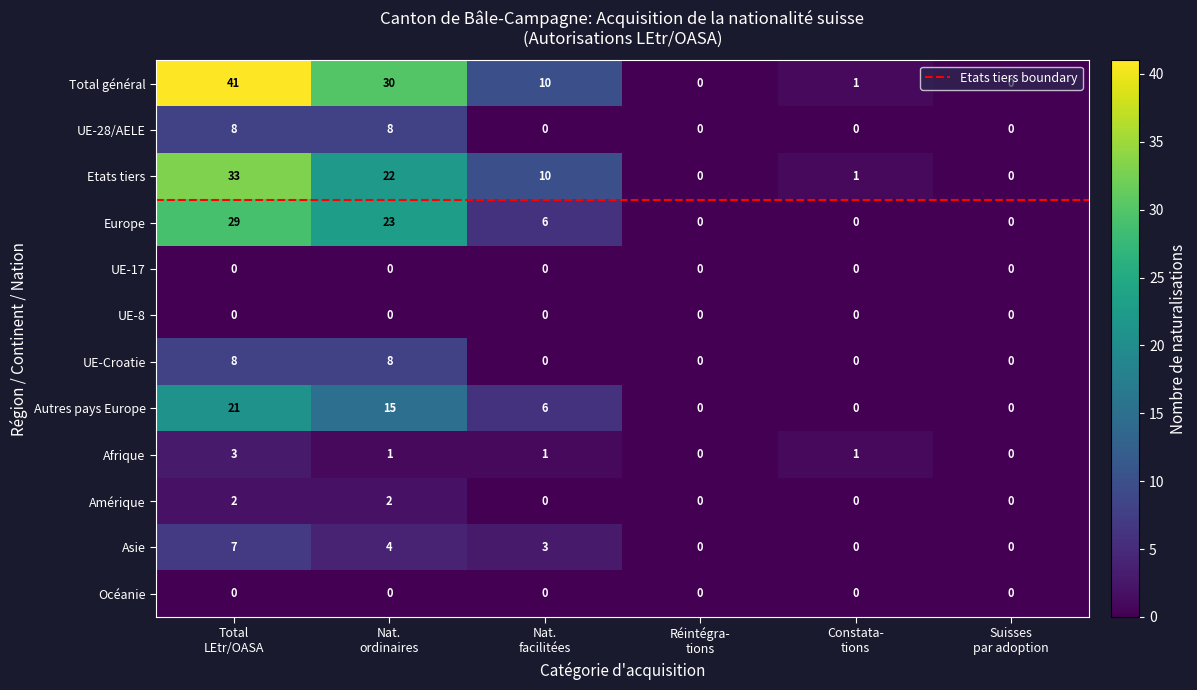

What is the difference between the maximum and minimum values in the Afrique series?

3